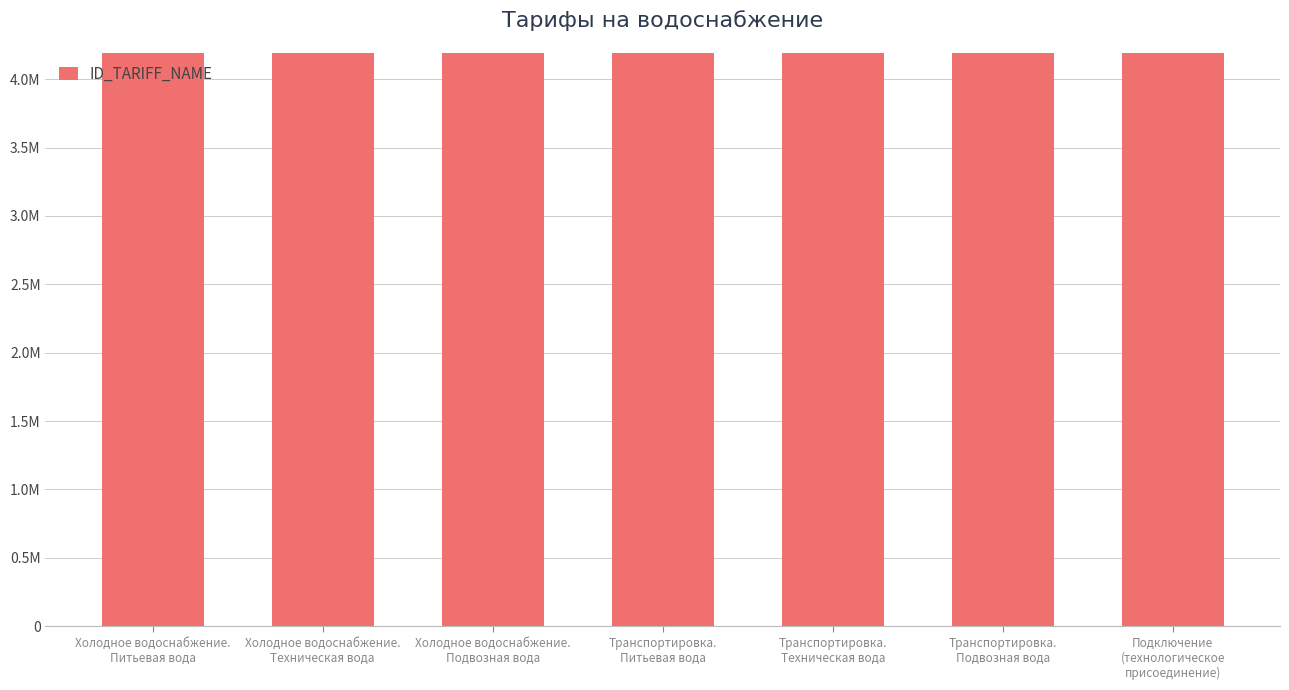

What is the sum of the values at Холодное водоснабжение.
Подвозная вода and Холодное водоснабжение.
Техническая вода?

8379345